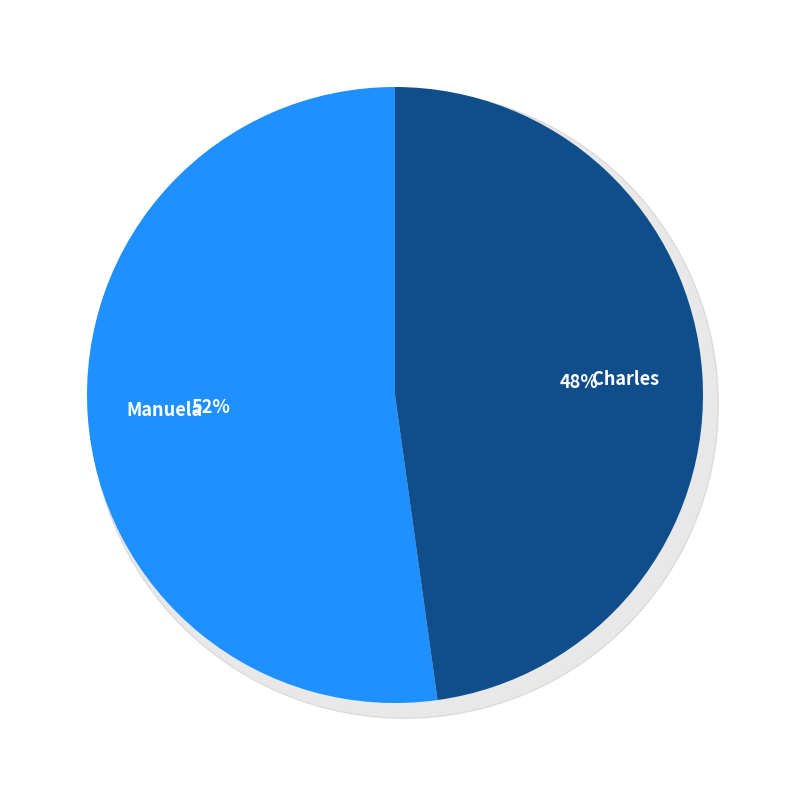

What portion of the pie excludes Manuela?

47.8%